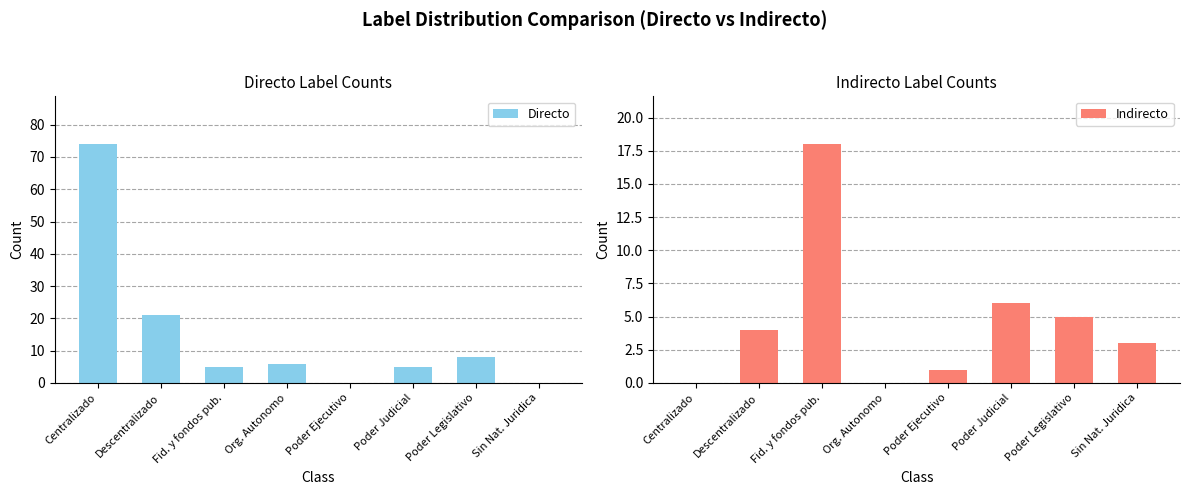

How many positive values does the Directo series have?

6